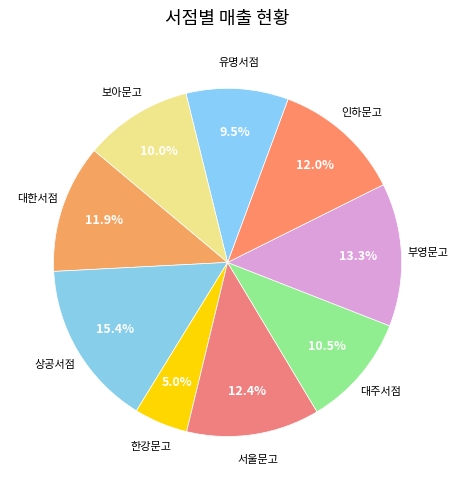

How many slices are in this pie chart?

9